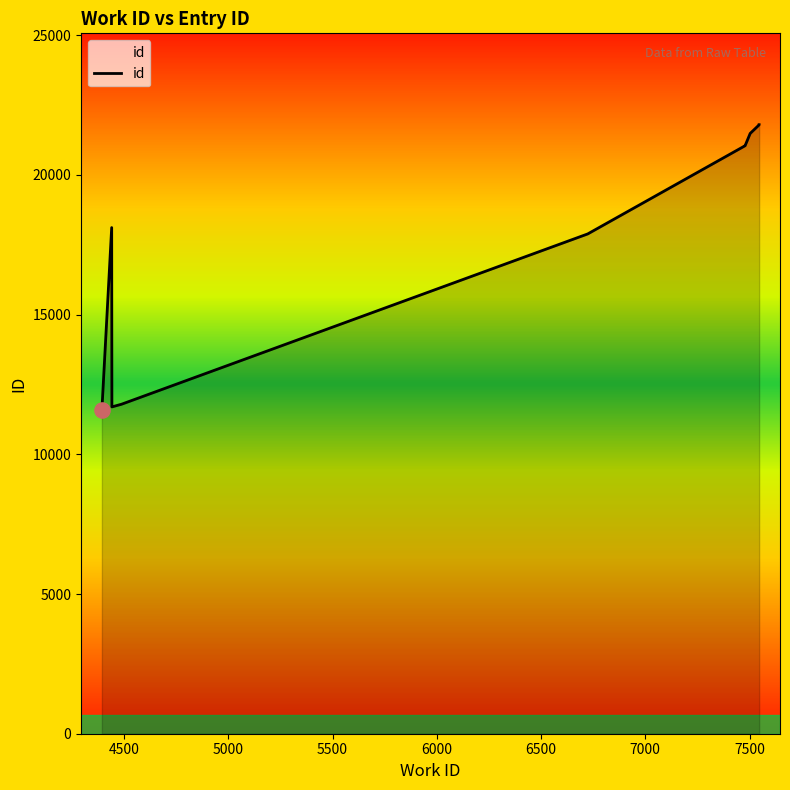

What is the change in value from 5500 to 7500?

+9691